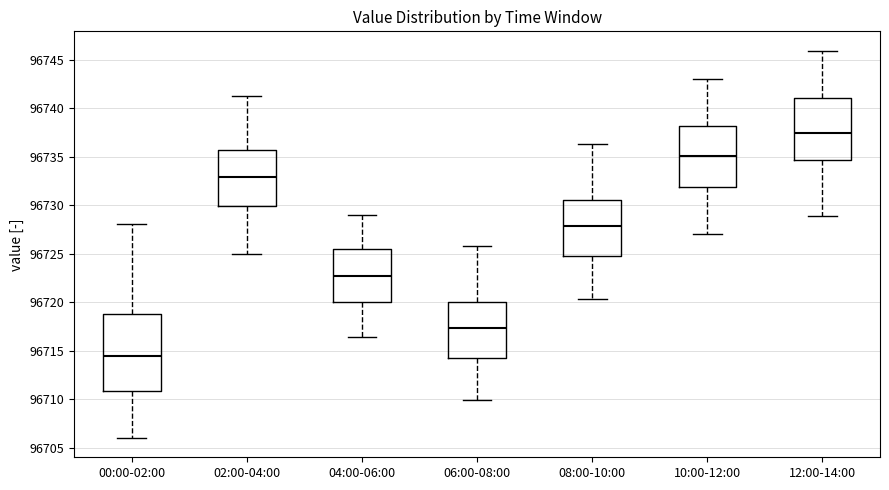

Where is the upper edge of the box for 06:00-08:00 on the y-axis? The values are not printed on the chart, so give them approximately, as read against the axis.

96720.0